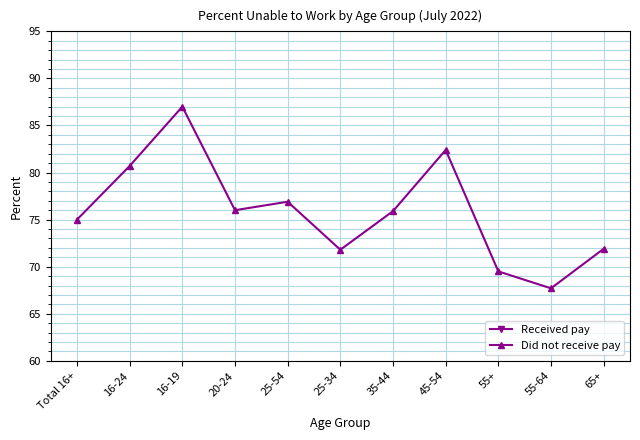

At which category is the sum across all series the highest?

Total 16+